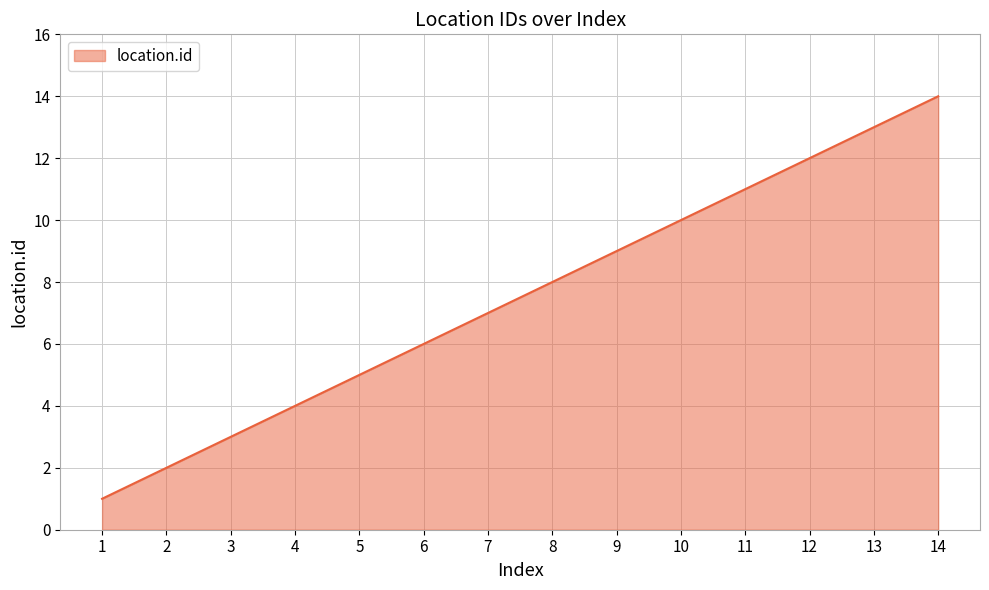

The value at 13 is 8. True or false?

False